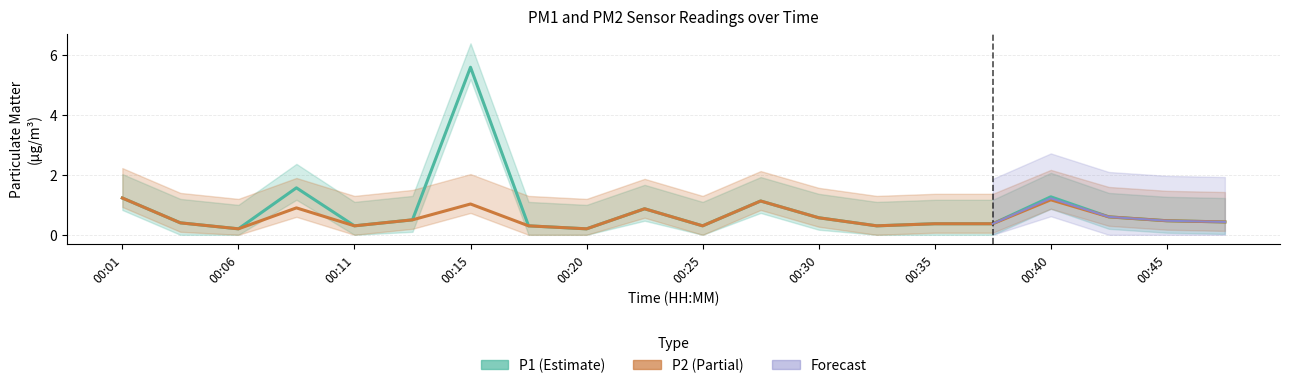

True or false: P1 and P2 cross at least once.

False